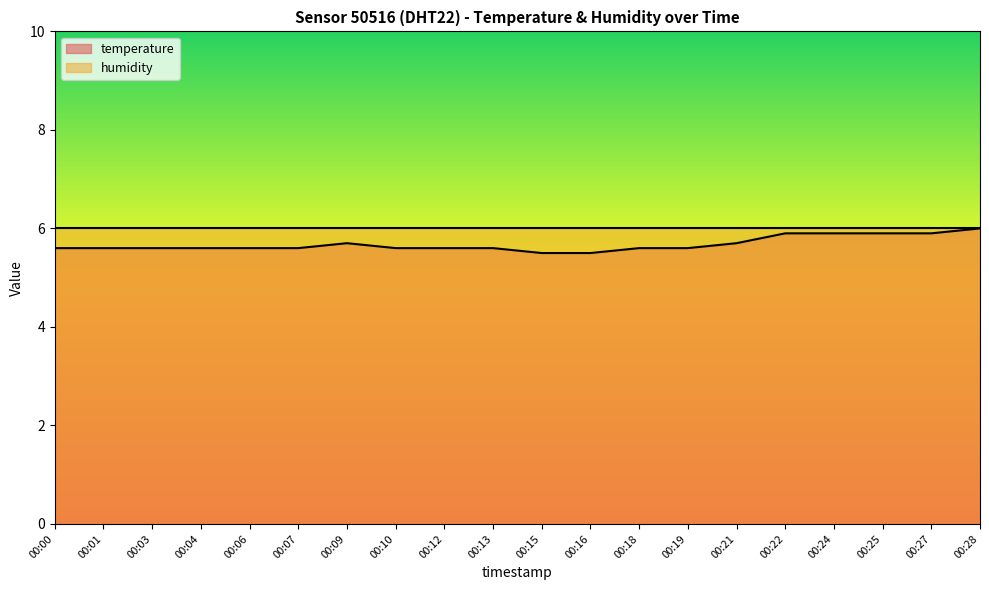

At which category does the chart reach its peak across all series?

00:28